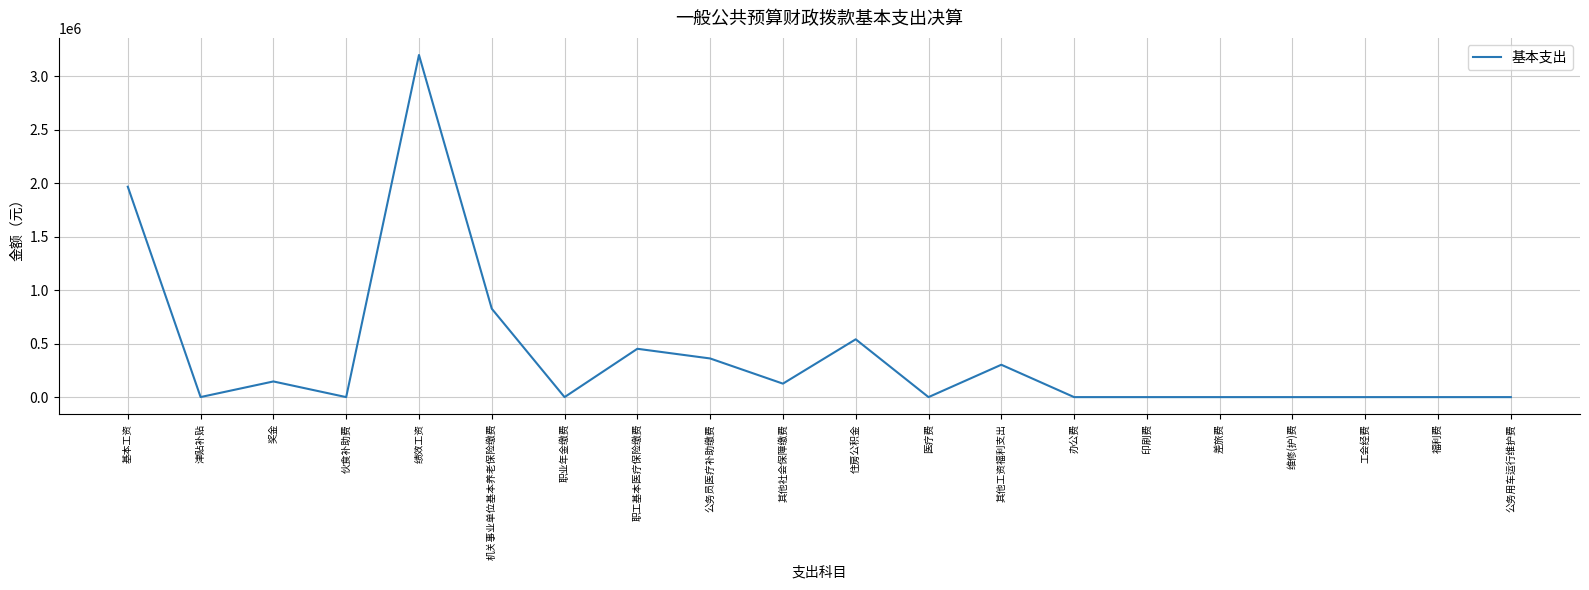

The value at 其他工资福利支出 is 469925.6. True or false?

False